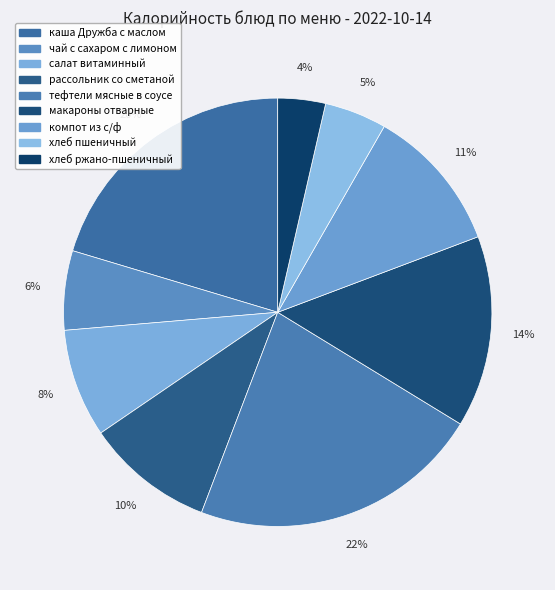

To the nearest percent, what is the difference between the largest and smallest slice percentages?

18%